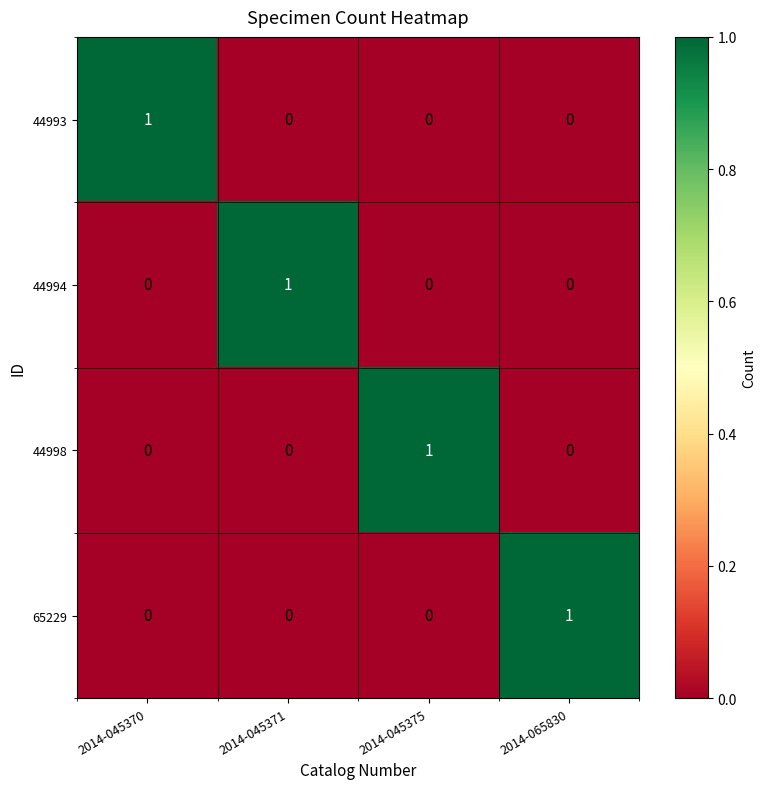

The value of 65229 at 2014-065830 is 1. True or false?

True